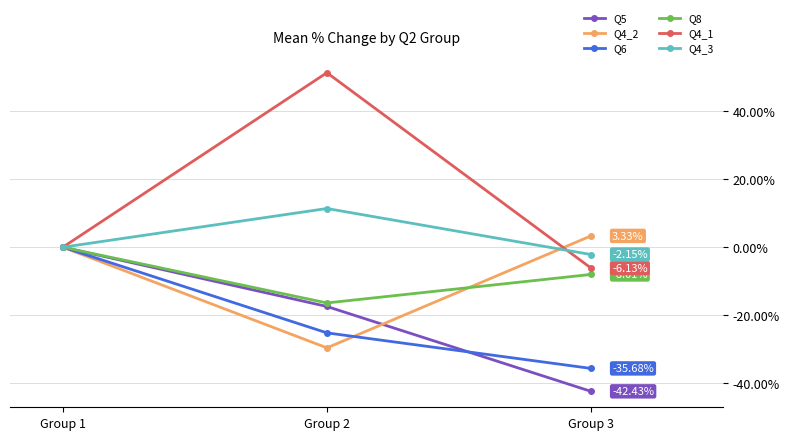

Which series has the largest total across all categories?

Q4_1